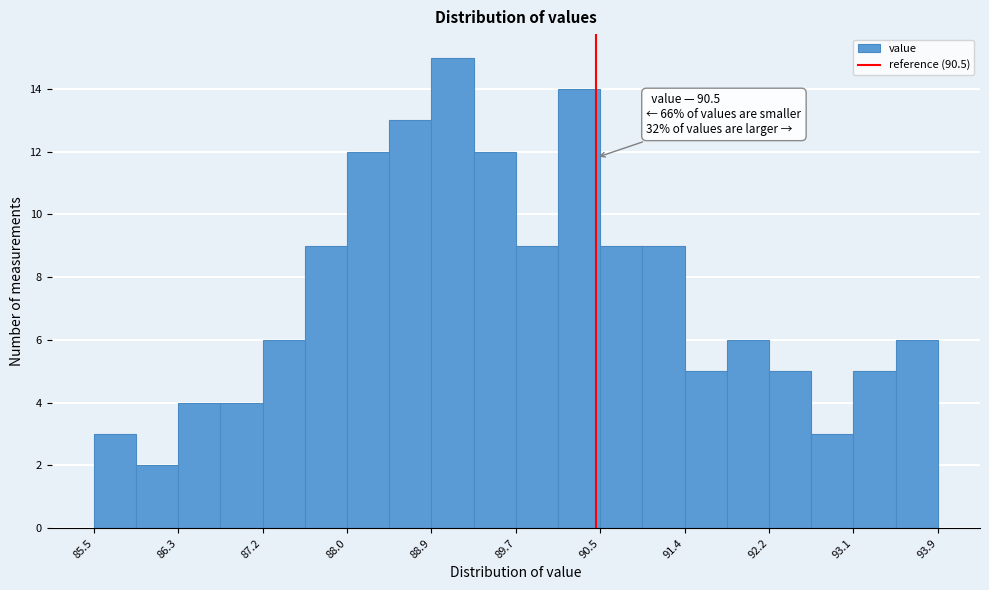

Which range on the x-axis has the tallest bar?

88.86 to 89.28